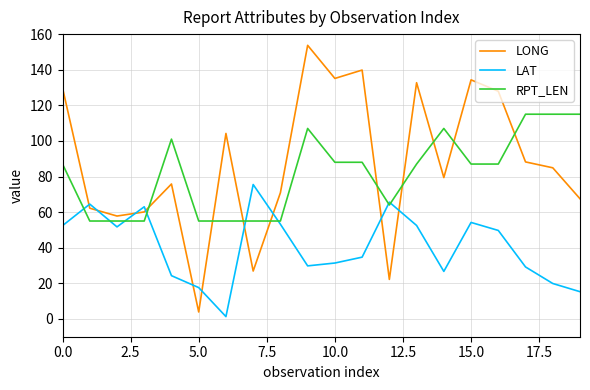

How many interior local peaks does the LAT series have?

5